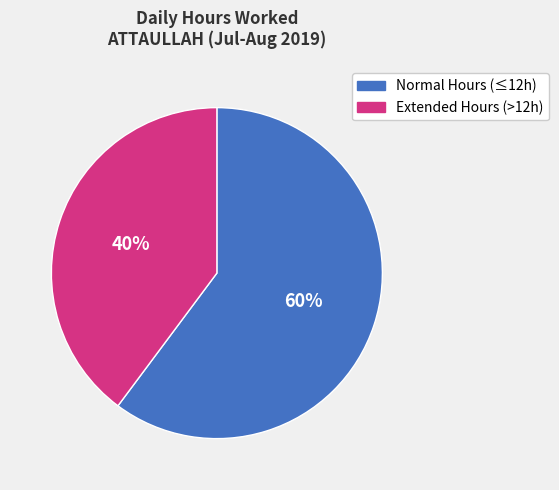

Is there a majority slice in this chart?

Yes